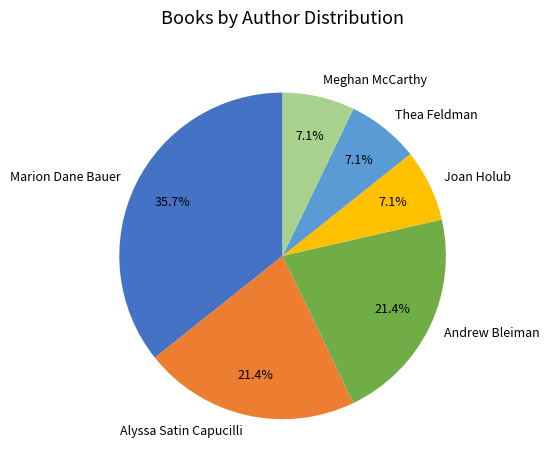

Which slice is the largest?

Marion Dane Bauer